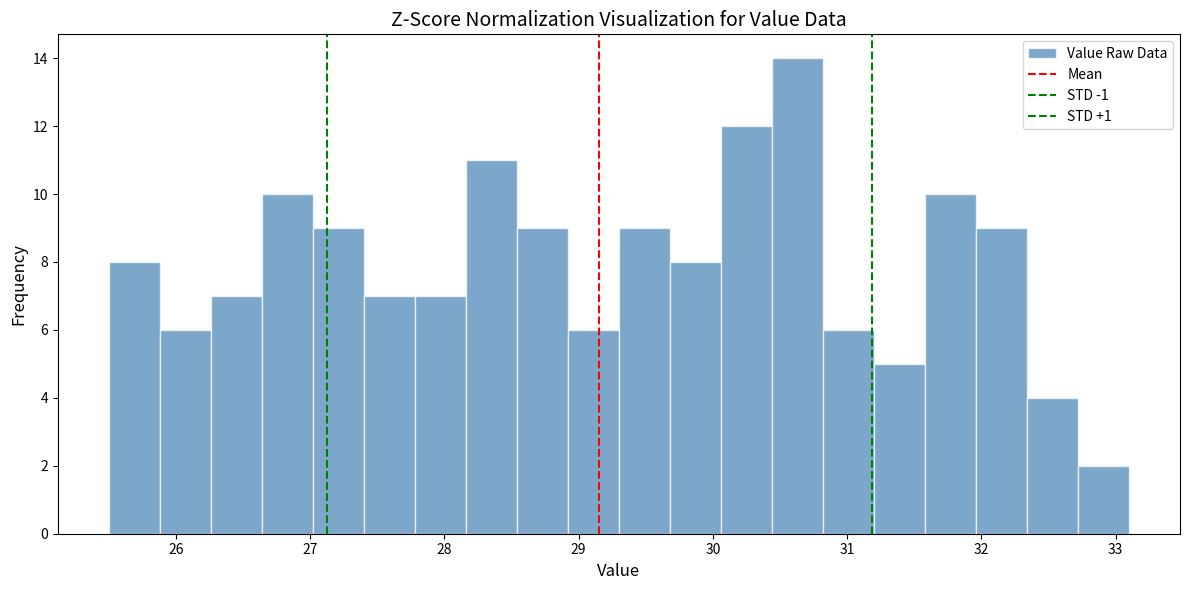

Read against the x-axis, roughly where is the centre of the tallest bar?

30.6